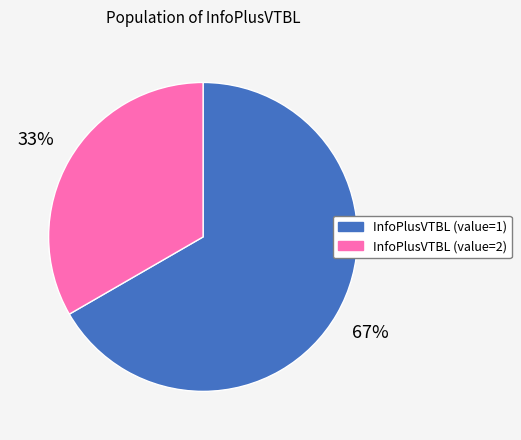

To the nearest percent, what is the average slice percentage?

50%